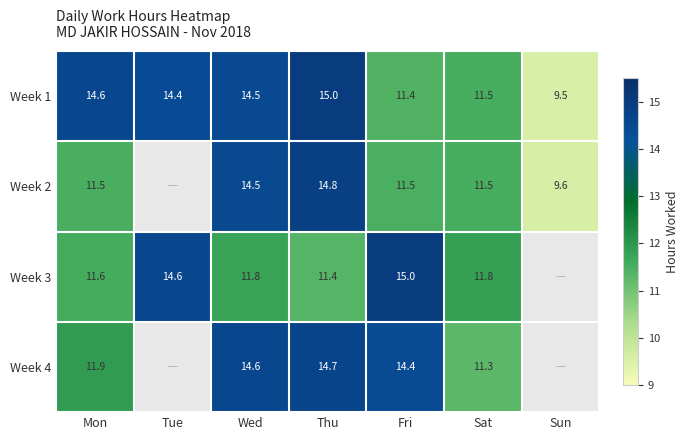

List the labels in order of Week 1 value, largest first.

Thu, Mon, Wed, Tue, Sat, Fri, Sun